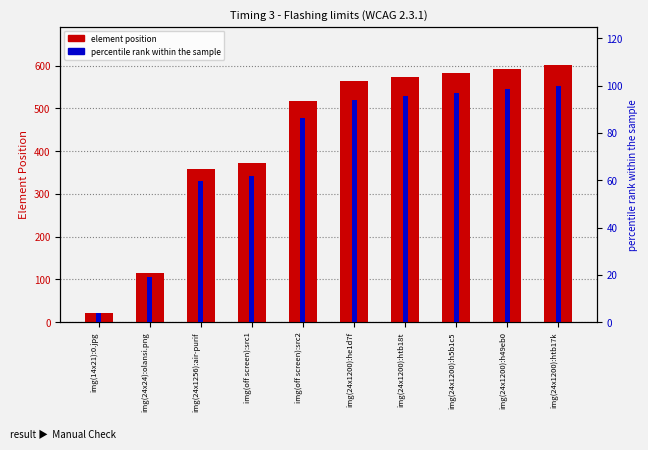

At how many categories does at least one series exceed 229?

8